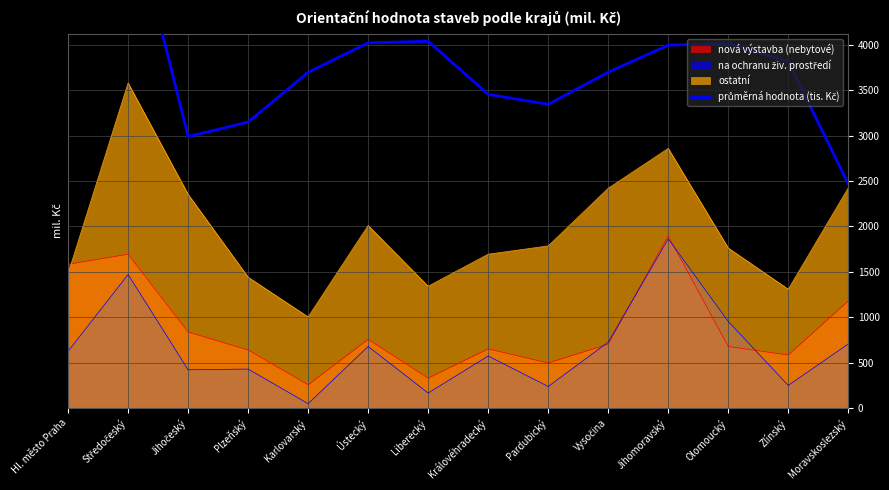

What is the difference between the values at Karlovarský and Ústecký?

325.3